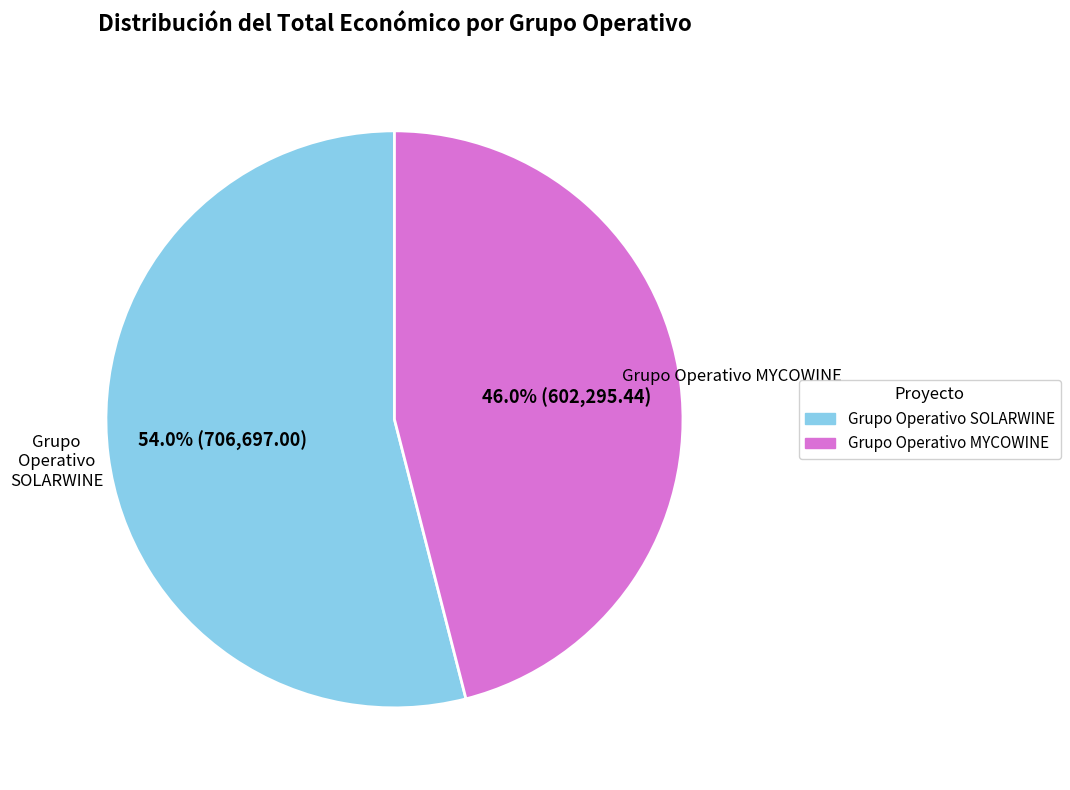

What percentage do Grupo Operativo SOLARWINE and Grupo Operativo MYCOWINE together represent?

100.0%